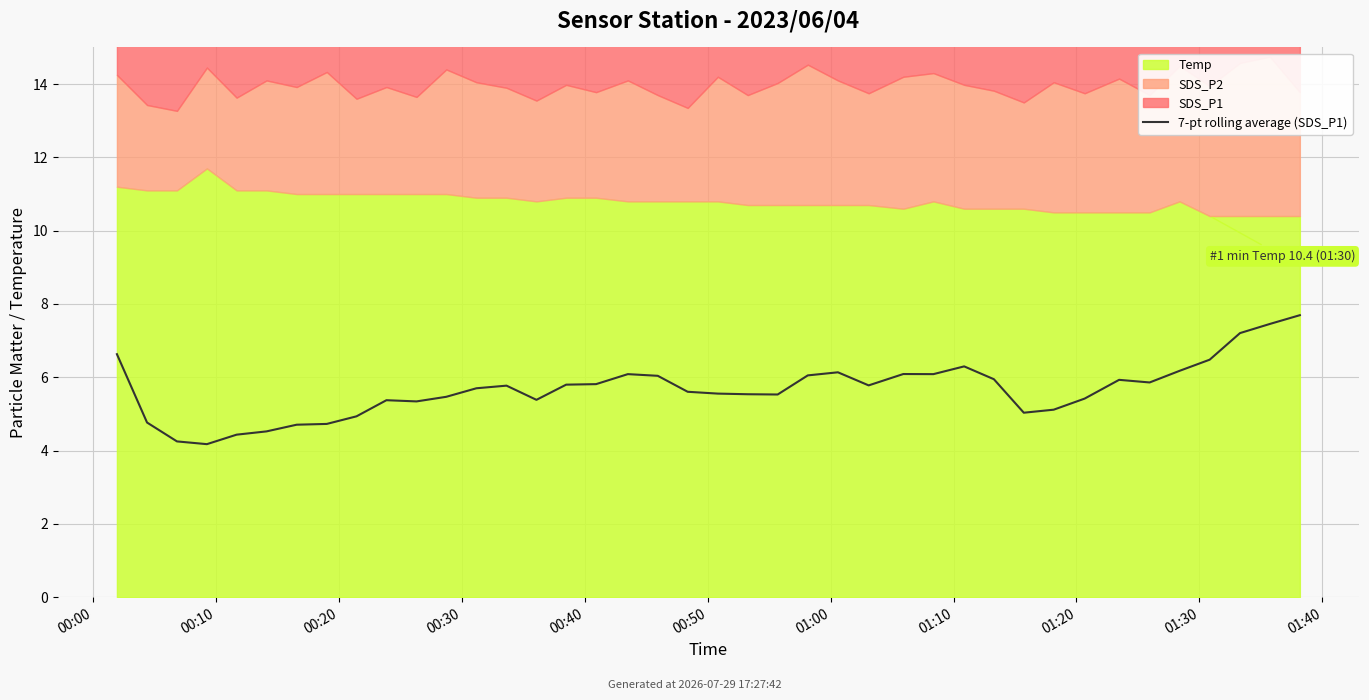

Reading left to right, extract all data points from this chart.

6.6	4.8	4.2	4.2	4.4	4.5	4.7	4.7	4.9	5.4	5.3	5.5	5.7	5.8	5.4	5.8	5.8	6.1	6.0	5.6	5.6	5.5	5.5	6.1	6.1	5.8	6.1	6.1	6.3	5.9	5.0	5.1	5.4	5.9	5.9	6.2	6.5	7.2	7.5	7.7